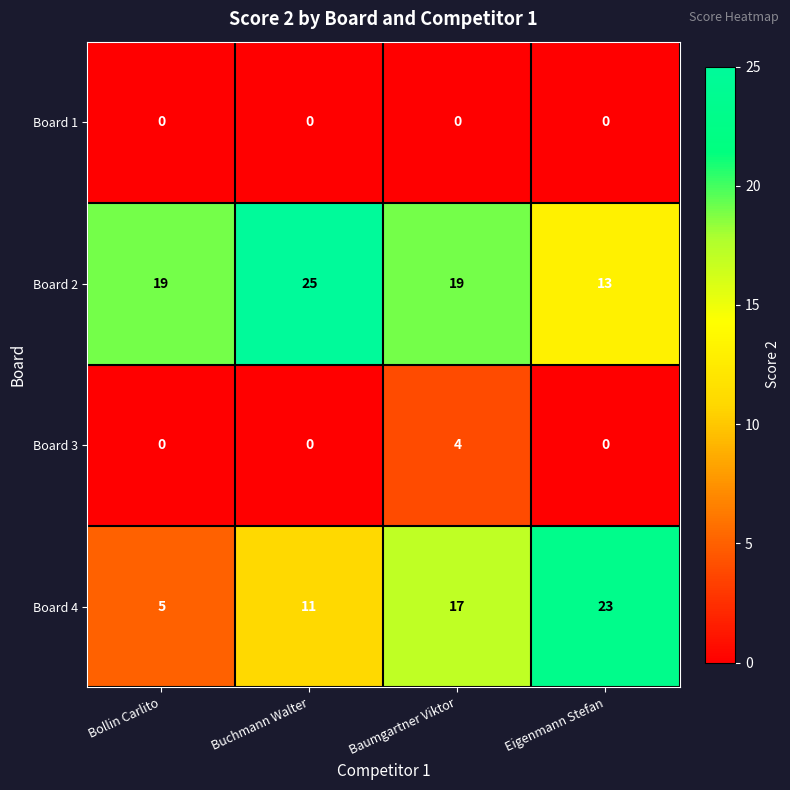

What is the difference between the second highest and second lowest values in the Board 4 series?

6